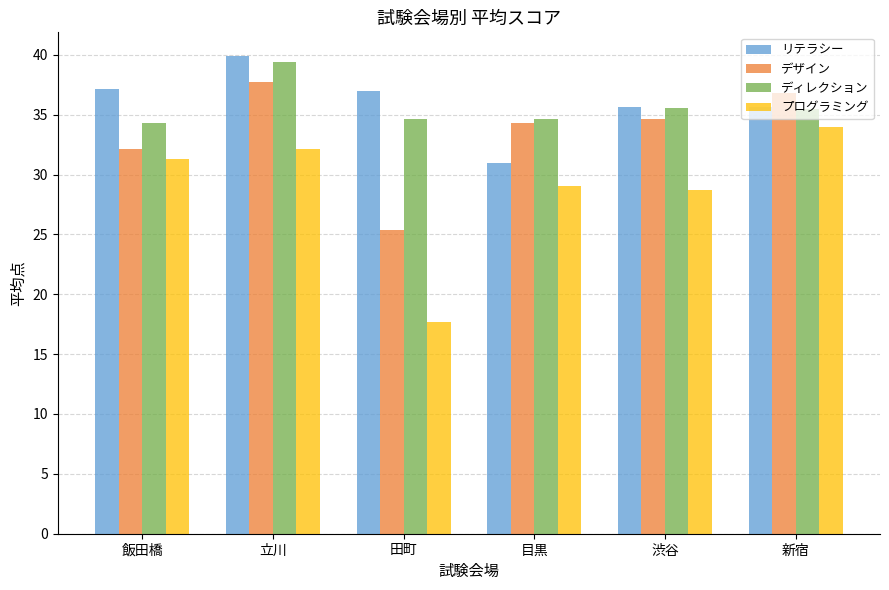

What is the total value across all series at 飯田橋?

135.0